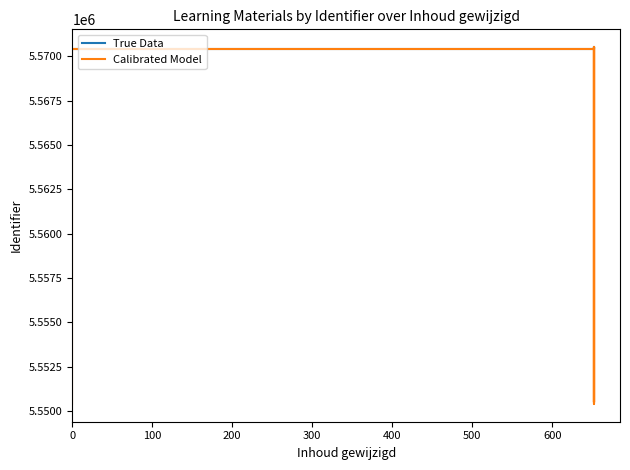

Is it true that Calibrated Model equals 5570494 at 500?

True